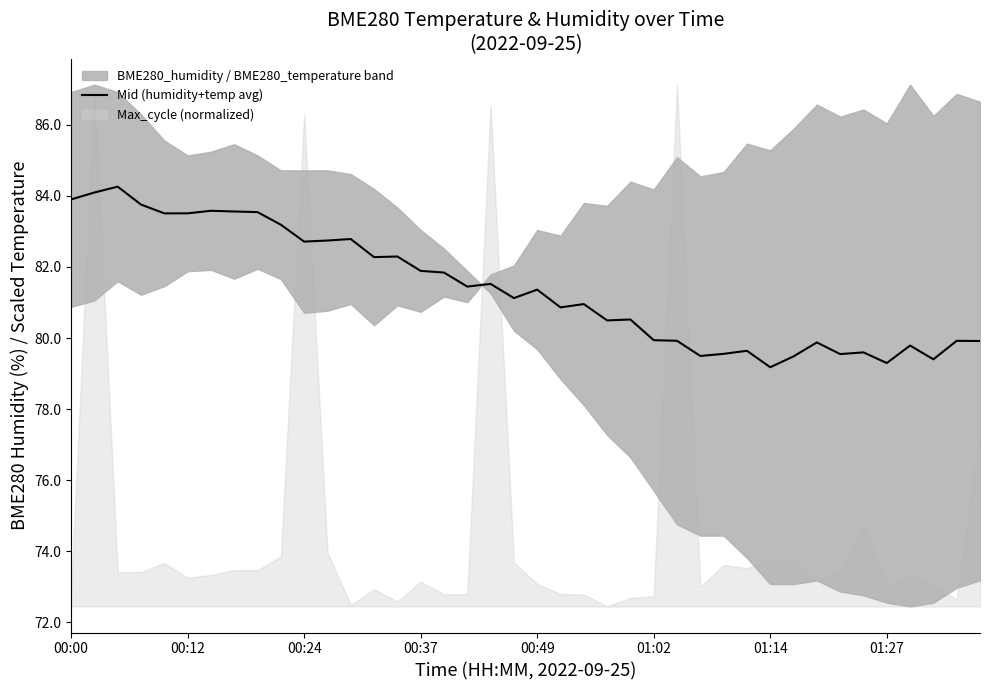

What is the lowest value of the Mid (humidity+temp avg) series?

79.2